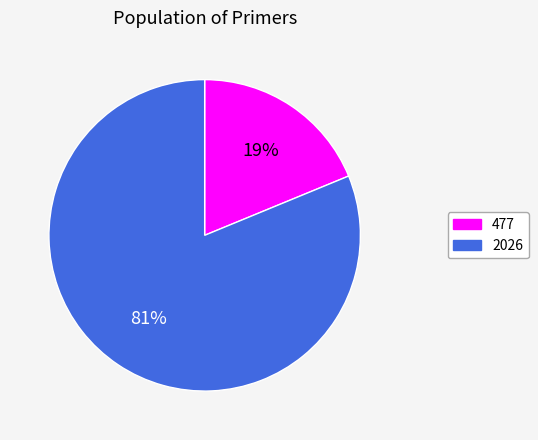

To the nearest percent, what is the average slice percentage?

50%